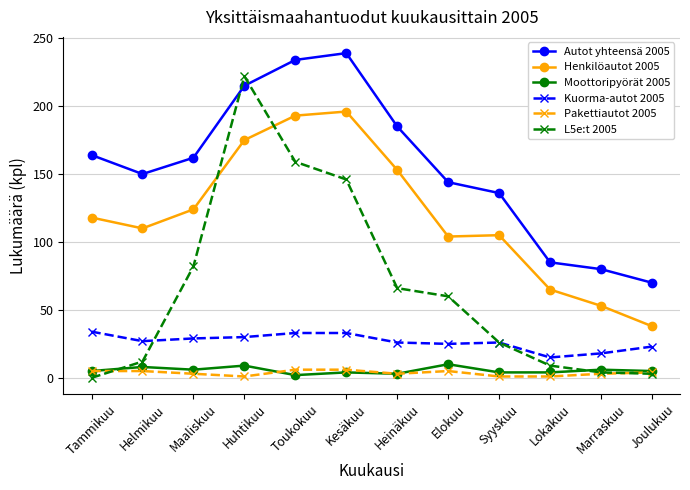

What is the label of the 5th point from the left?

Toukokuu